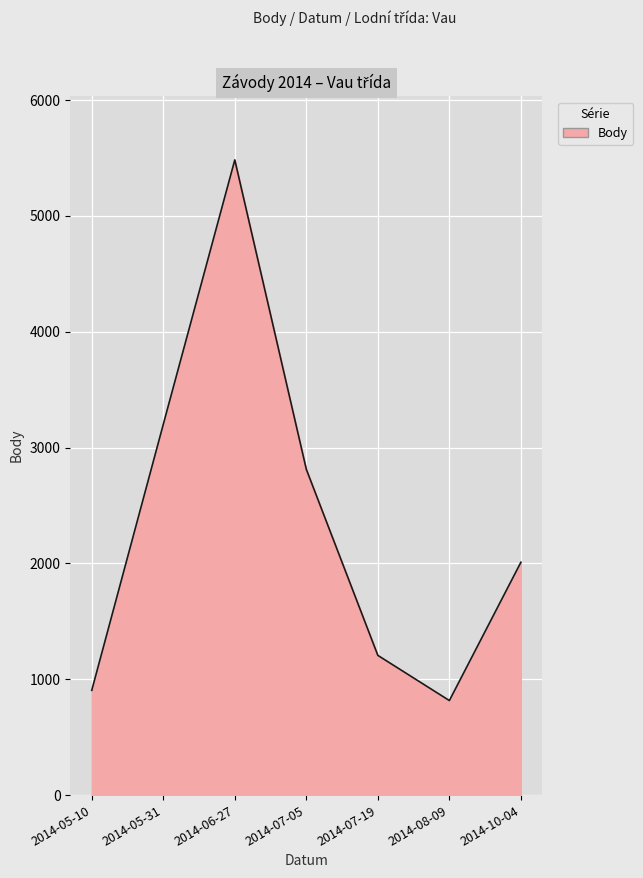

Where is the first local minimum?

2014-08-09